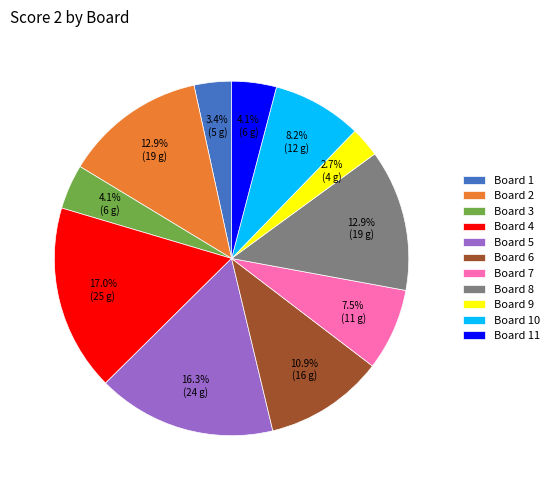

Is it true that Board 1 is 3% of the pie?

True